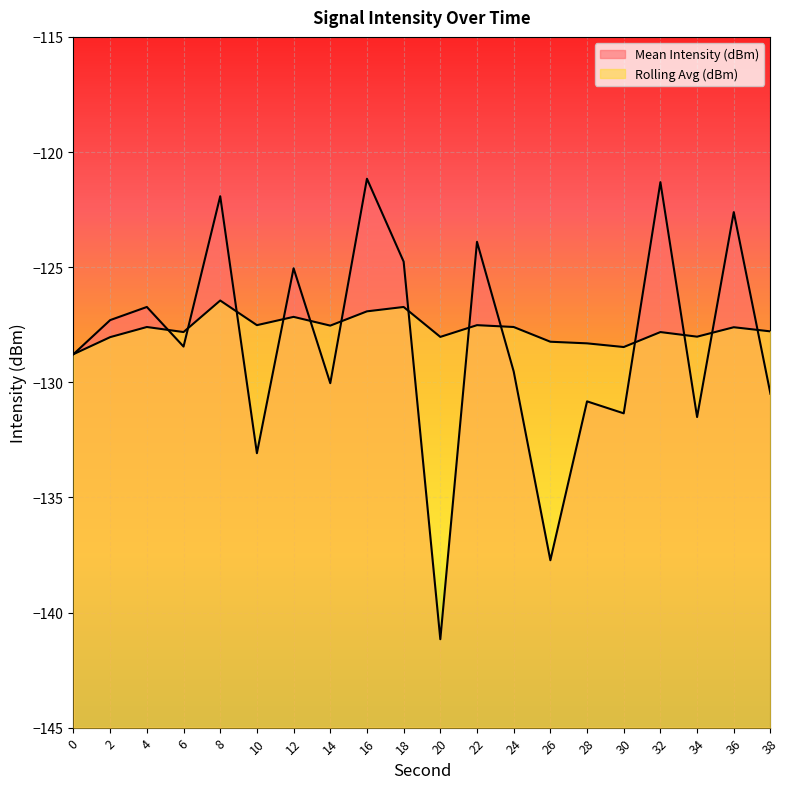

Reading right to left, list all the values displayed in this chart.

Mean Intensity (dBm): 38=-130.5	36=-122.6	34=-131.5	32=-121.3	30=-131.3	28=-130.8	26=-137.7	24=-129.5	22=-123.9	20=-141.2	18=-124.8	16=-121.2	14=-130.0	12=-125.0	10=-133.1	8=-121.9	6=-128.4	4=-126.7	2=-127.3	0=-128.8
Rolling Avg (dBm): 38=-127.8	36=-127.6	34=-128.0	32=-127.8	30=-128.5	28=-128.3	26=-128.2	24=-127.6	22=-127.5	20=-128.0	18=-126.7	16=-126.9	14=-127.5	12=-127.2	10=-127.5	8=-126.5	6=-127.8	4=-127.6	2=-128.0	0=-128.8